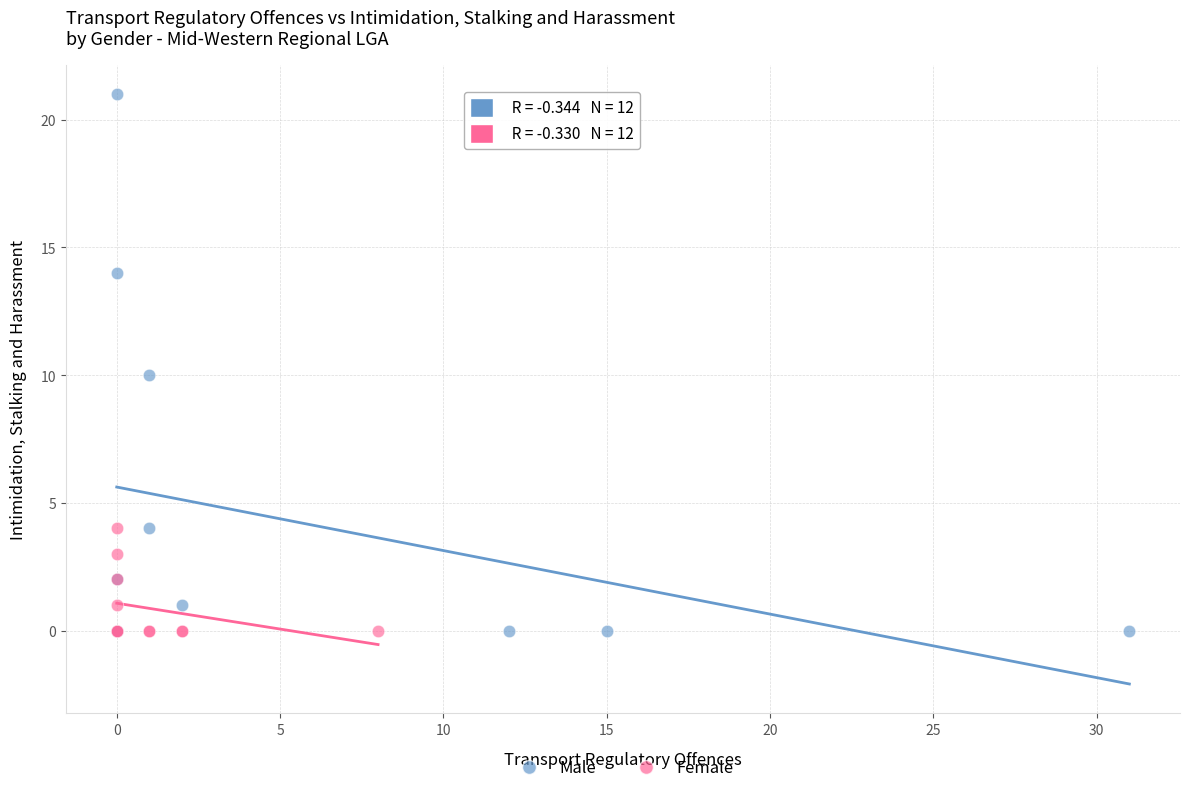

Which series contains the highest Y value?

Male